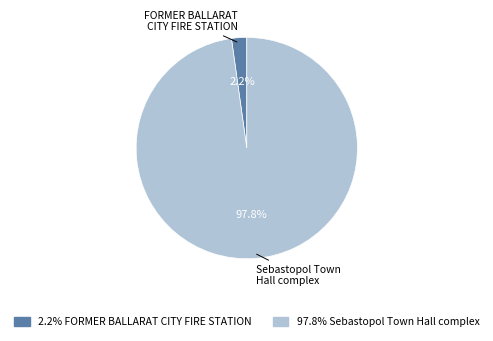

To the nearest percent, what is the difference between the largest and smallest slice percentages?

96%